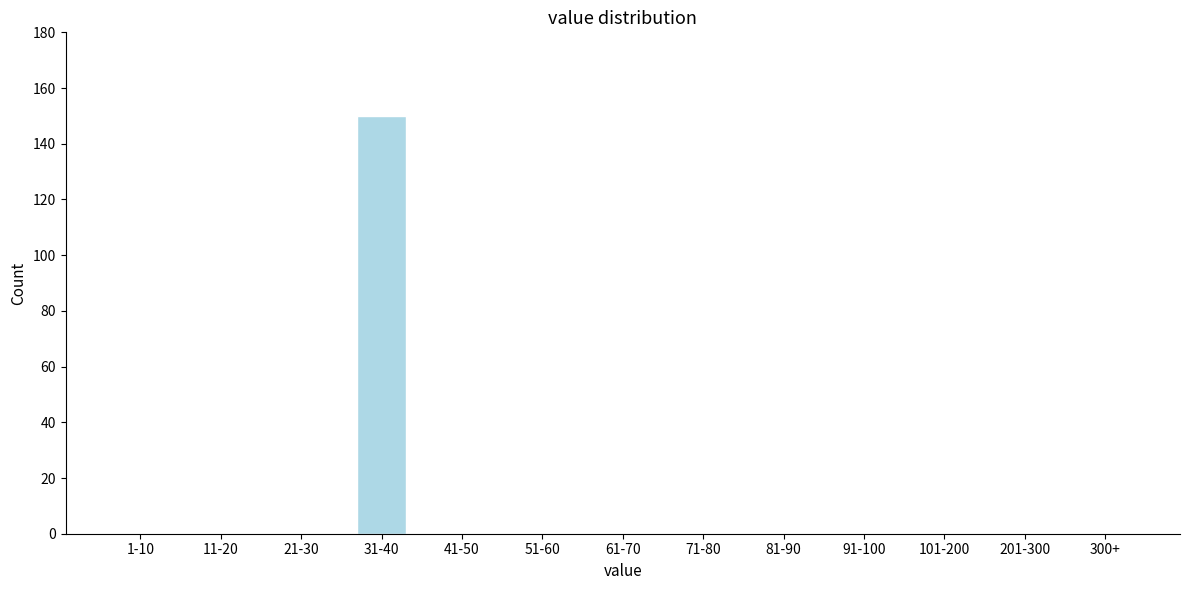

Reading left to right, extract all data points from this chart.

1-10=0	11-20=0	21-30=0	31-40=150	41-50=0	51-60=0	61-70=0	71-80=0	81-90=0	91-100=0	101-200=0	201-300=0	300+=0